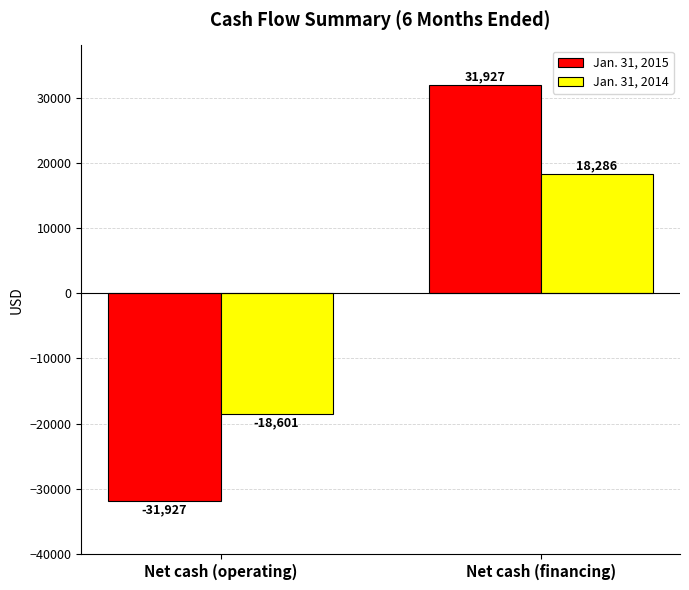

Reading left to right, list all the values displayed in this chart.

Jan. 31, 2015: Net cash (operating)=-31927	Net cash (financing)=31927
Jan. 31, 2014: Net cash (operating)=-18601	Net cash (financing)=18286